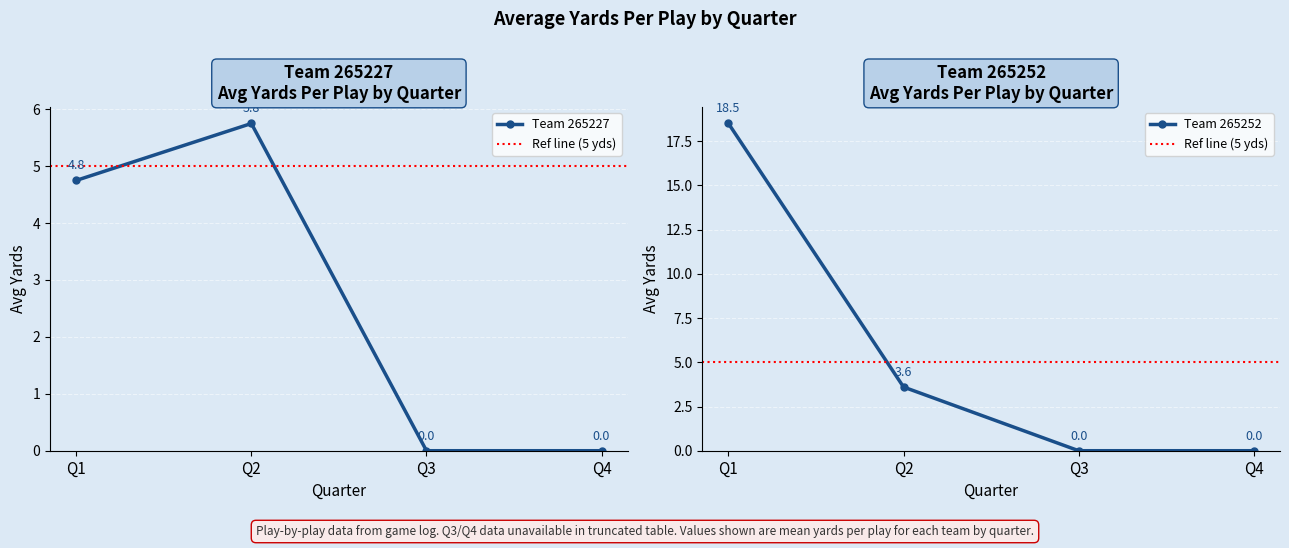

At which label does Team 265227 Avg Yards first exceed 4?

Q1